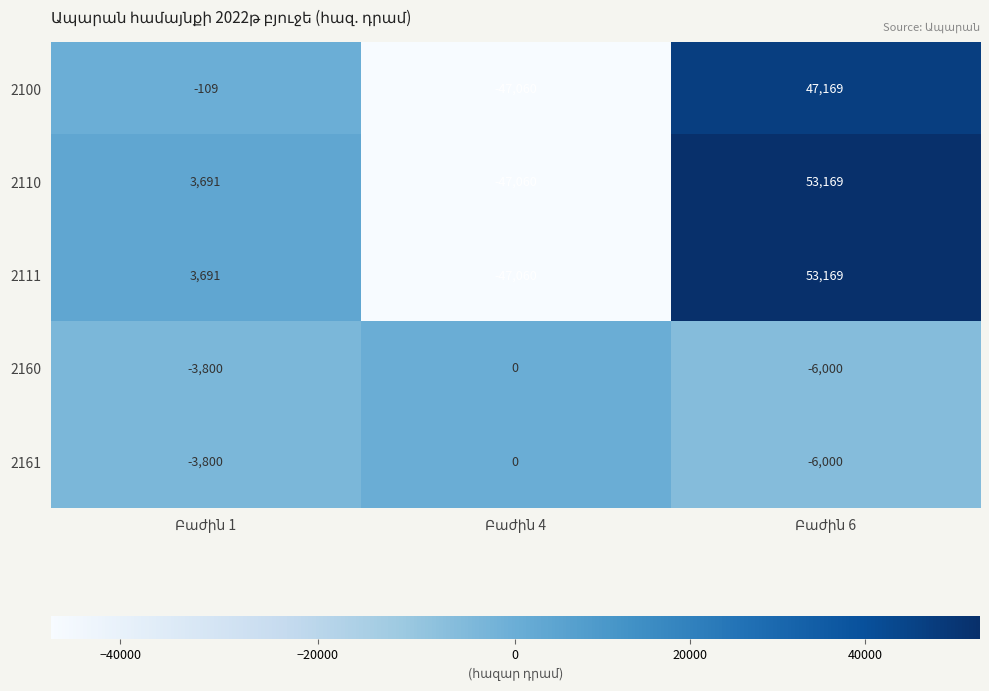

Count the 2111 values in the range -47060 to 53169.

3